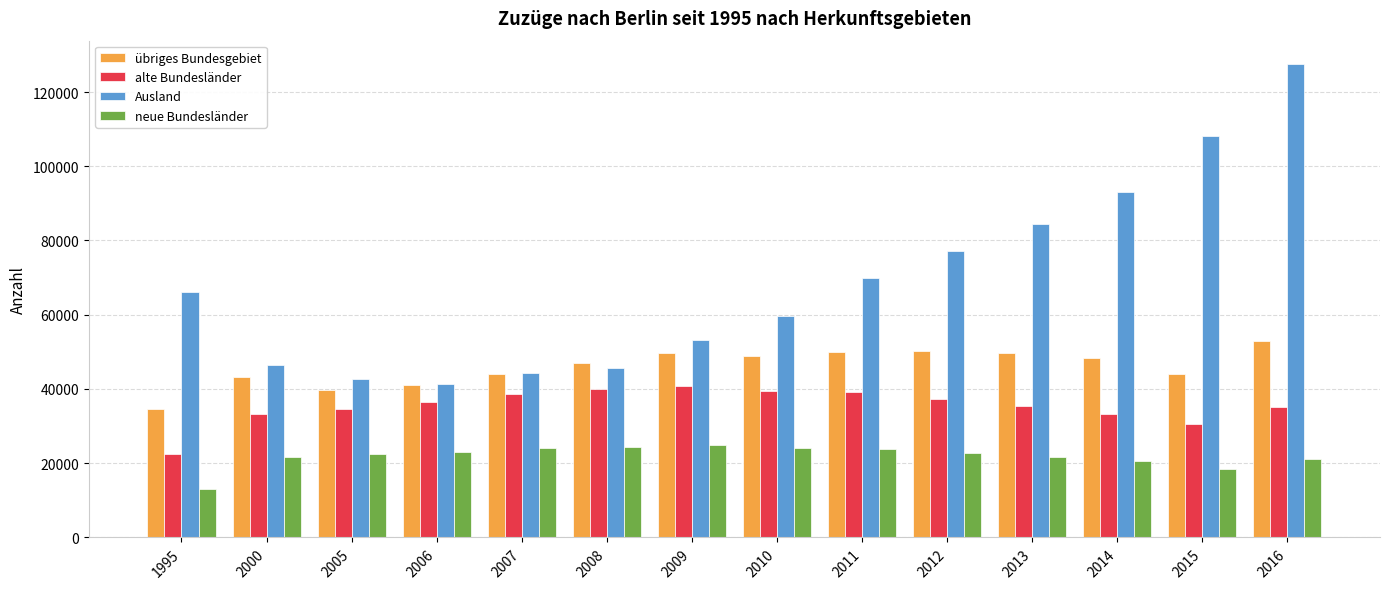

Where is neue Bundesländer nearest to the value 18964?

2015